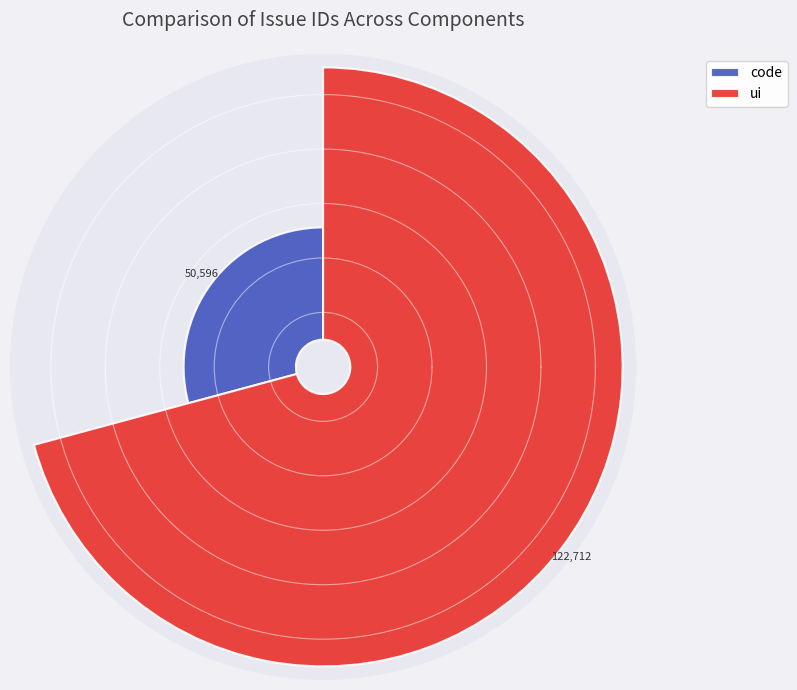

To the nearest percent, what is the combined percentage of code and ui?

100%